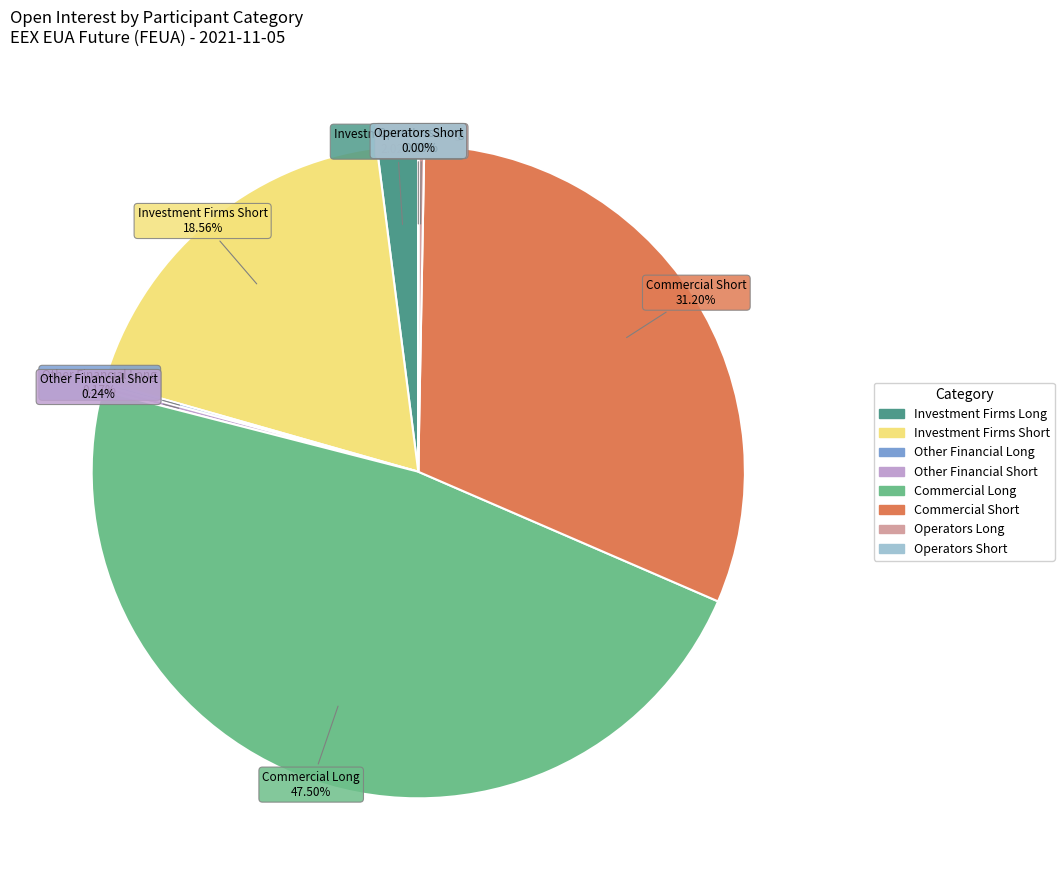

Is there any slice that represents more than half of the pie?

No